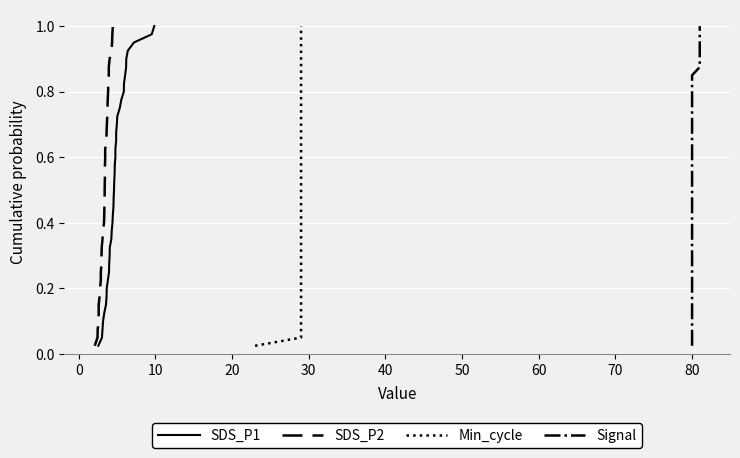

True or false: SDS_P2 and Min_cycle intersect in this chart.

False